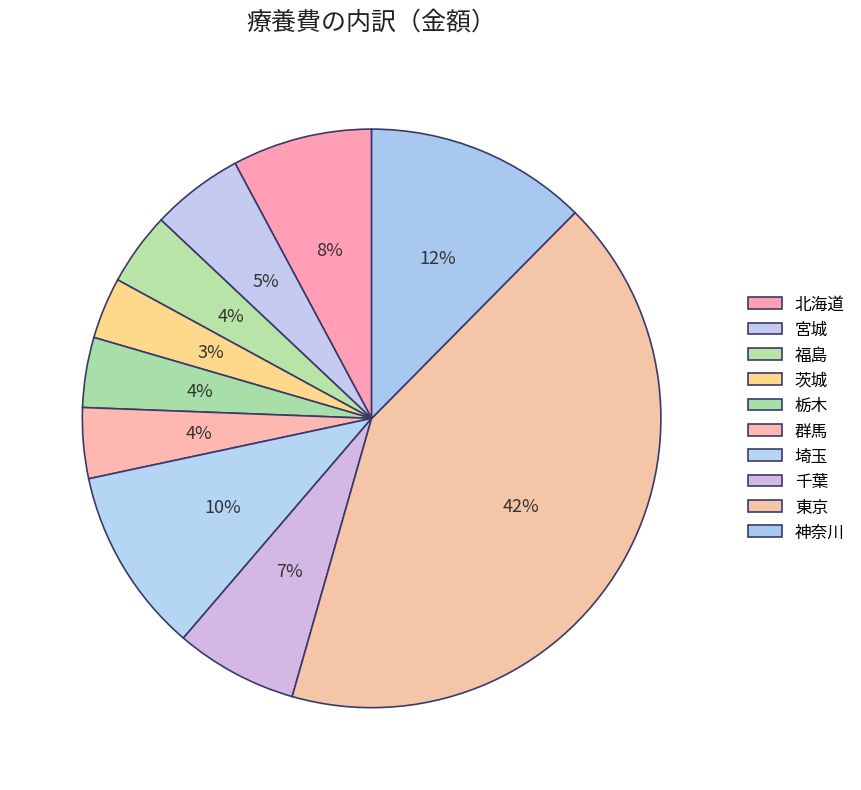

Count the number of slices in the pie.

10